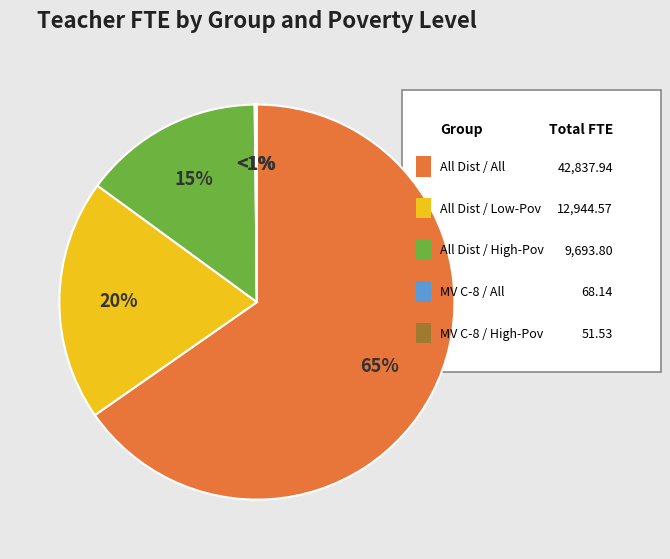

Is it true that All Districts / Low-Poverty is 29% of the pie?

False